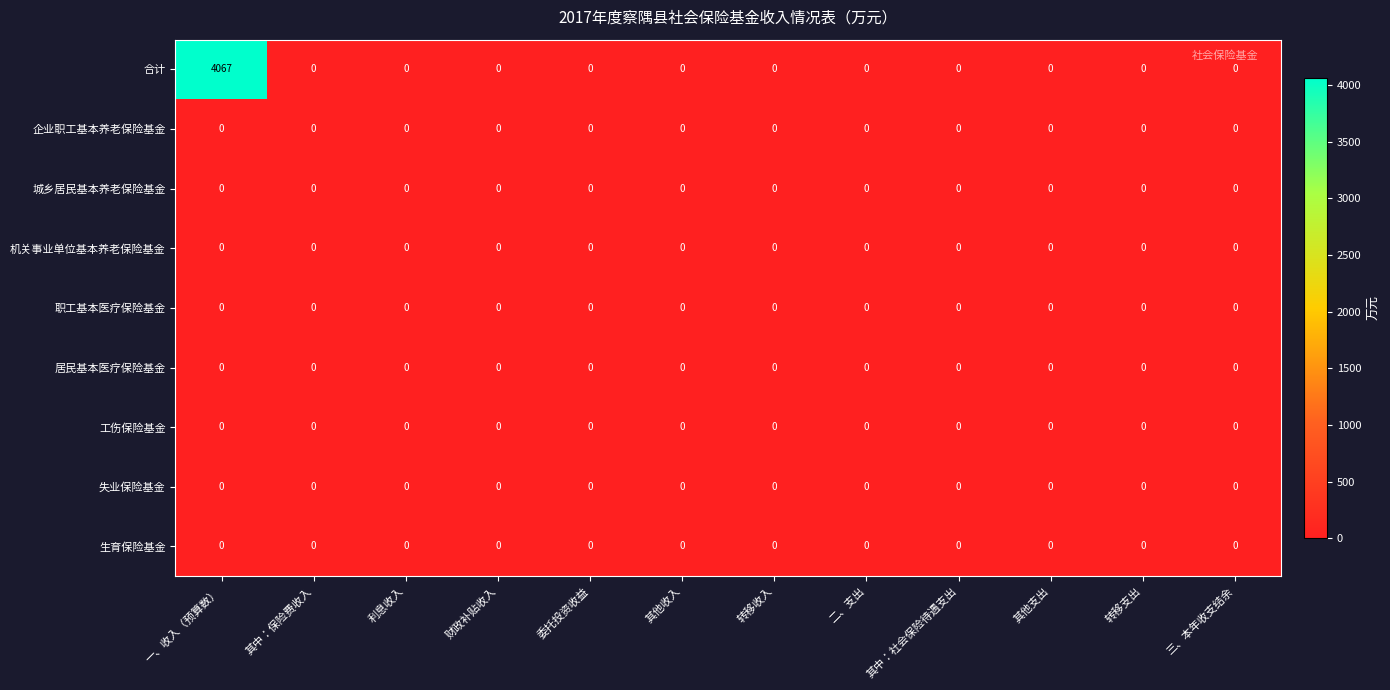

Which series has the largest total across all categories?

合计